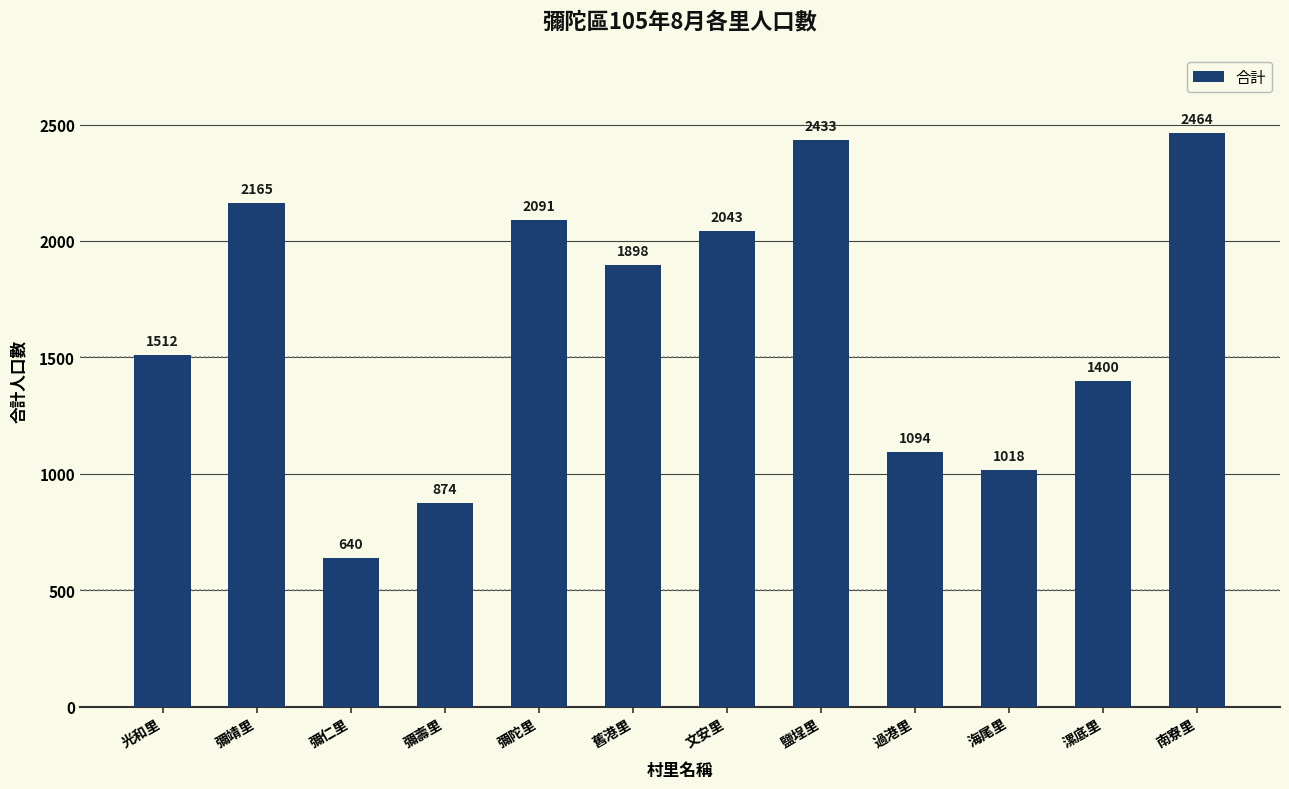

At which label is the value closest to 1552?

光和里